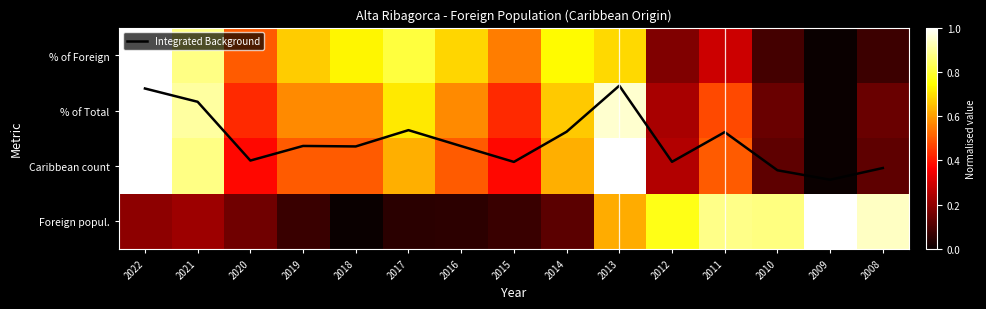

Which series changed the most between 2022 and 2019?

Integrated Background